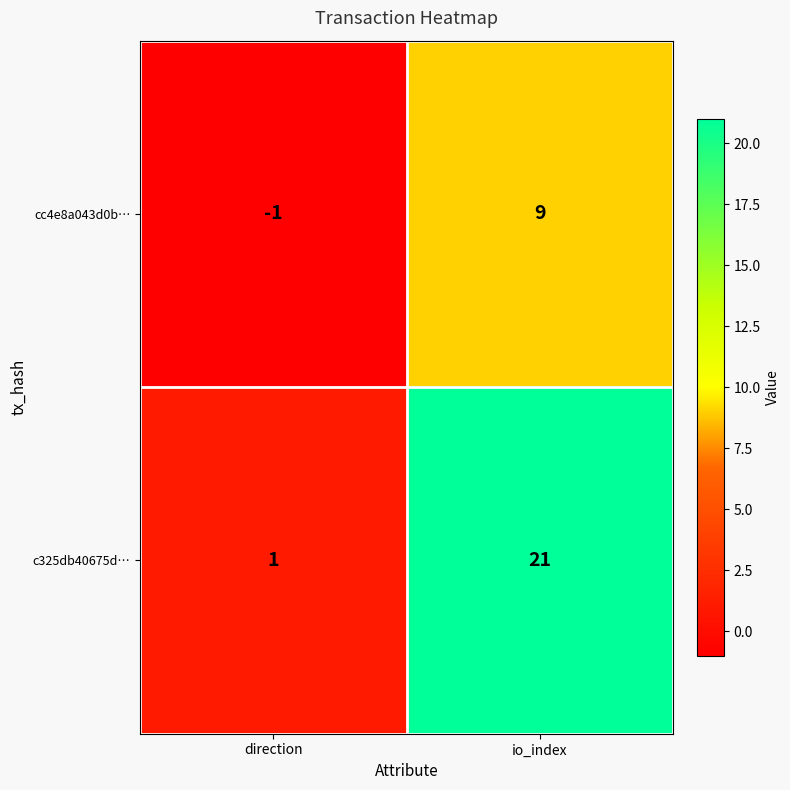

Between direction and io_index, which series saw the biggest shift?

c325db40675d…